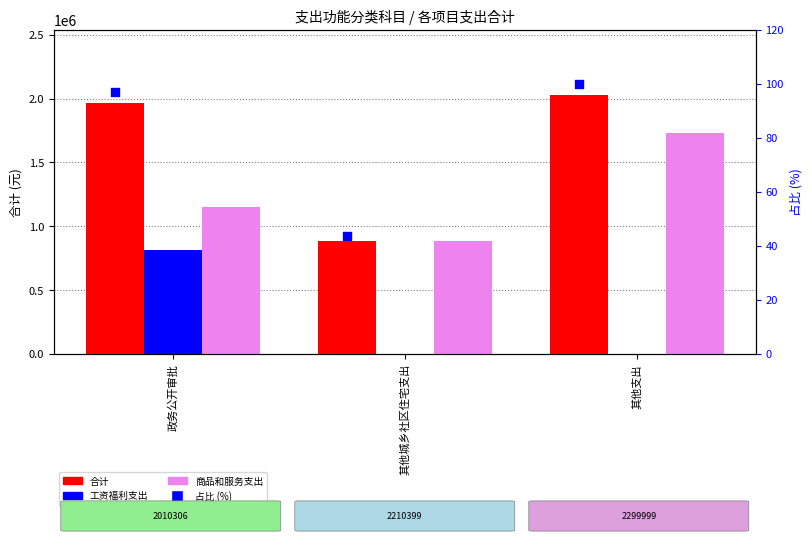

What is the total value across all series at 政务公开审批?

3937911.8